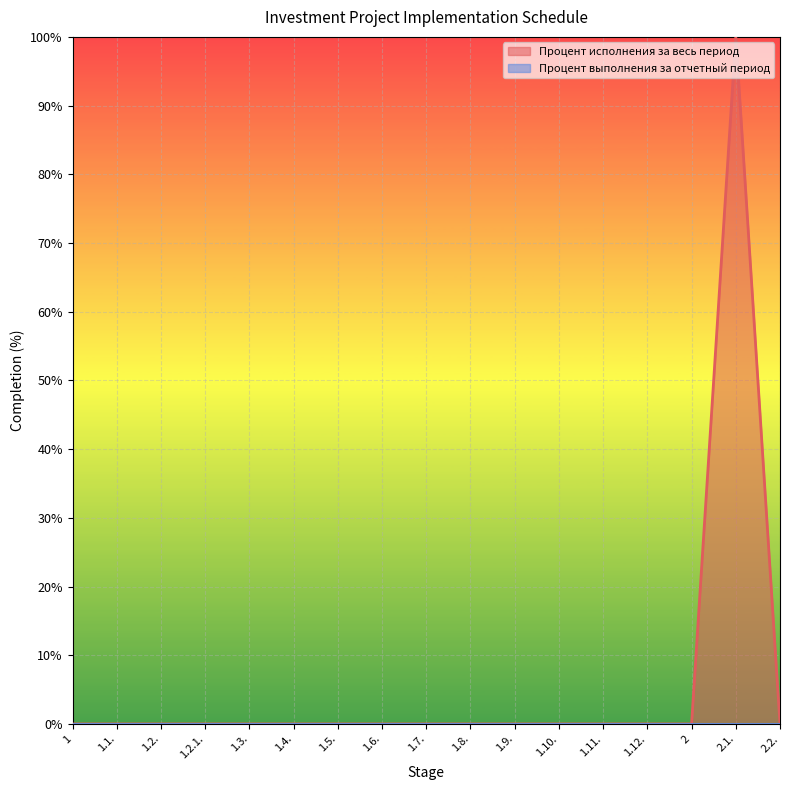

At which label is the value closest to 50?

1